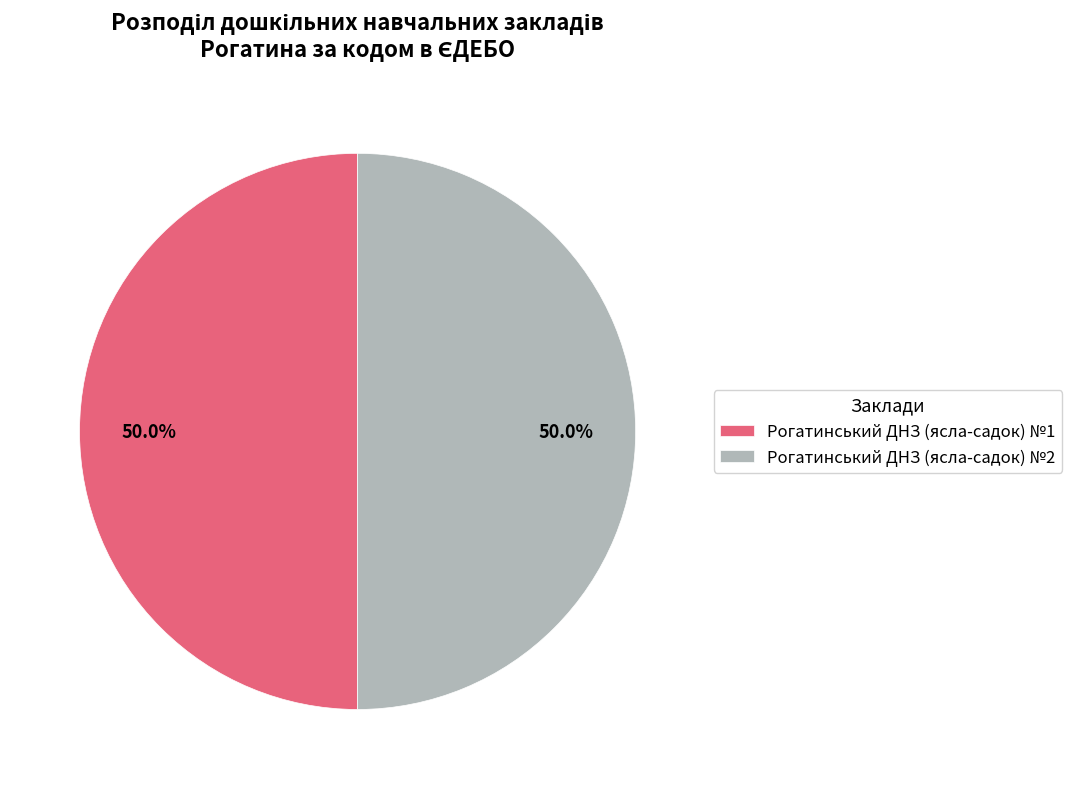

What is the ratio of the value at Рогатинський ДНЗ (ясла-садок) №2 to the value at Рогатинський ДНЗ (ясла-садок) №1?

1.0